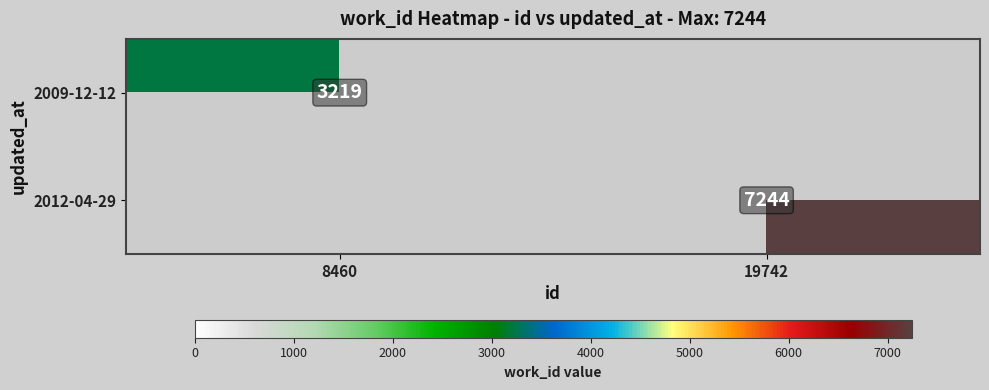

How many categories are shown in the chart?

2